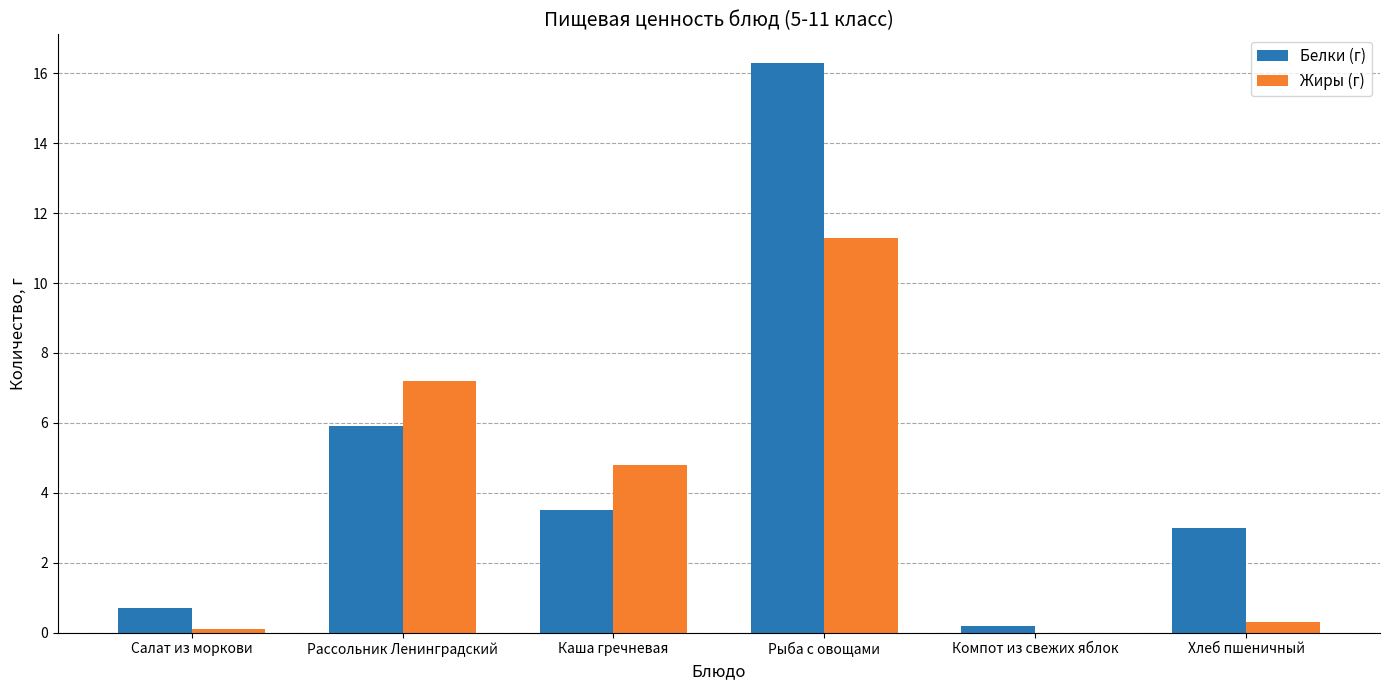

What is the total value across all series at Каша гречневая?

8.3